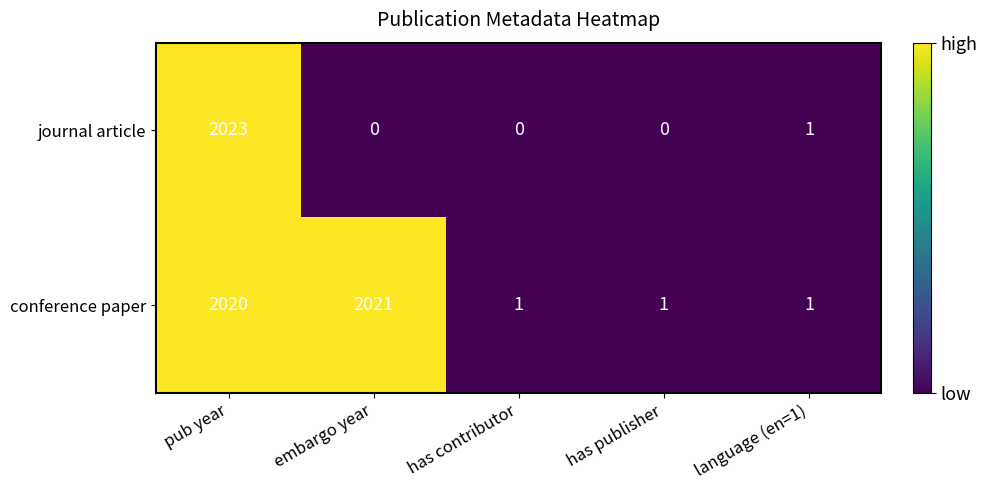

At which category is the sum across all series the highest?

pub year